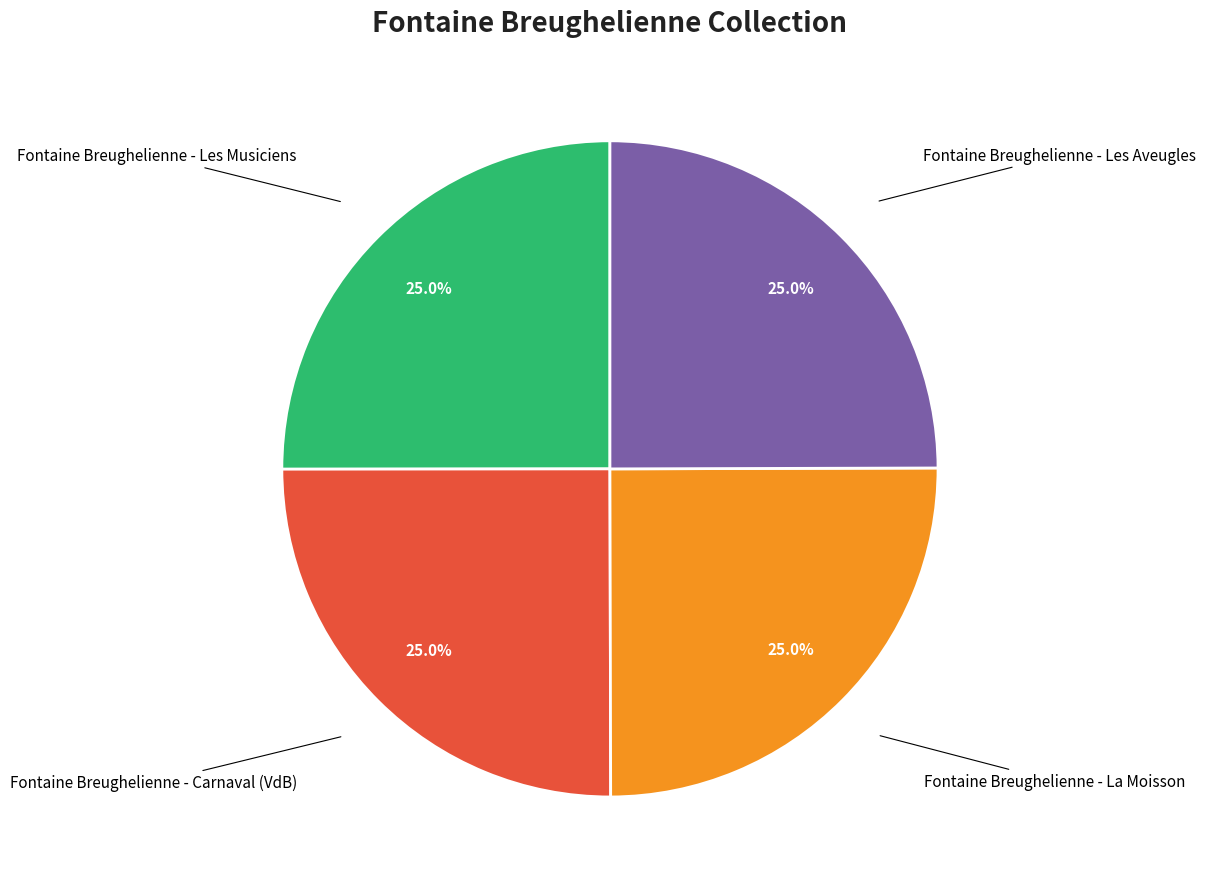

Is there a majority slice in this chart?

No